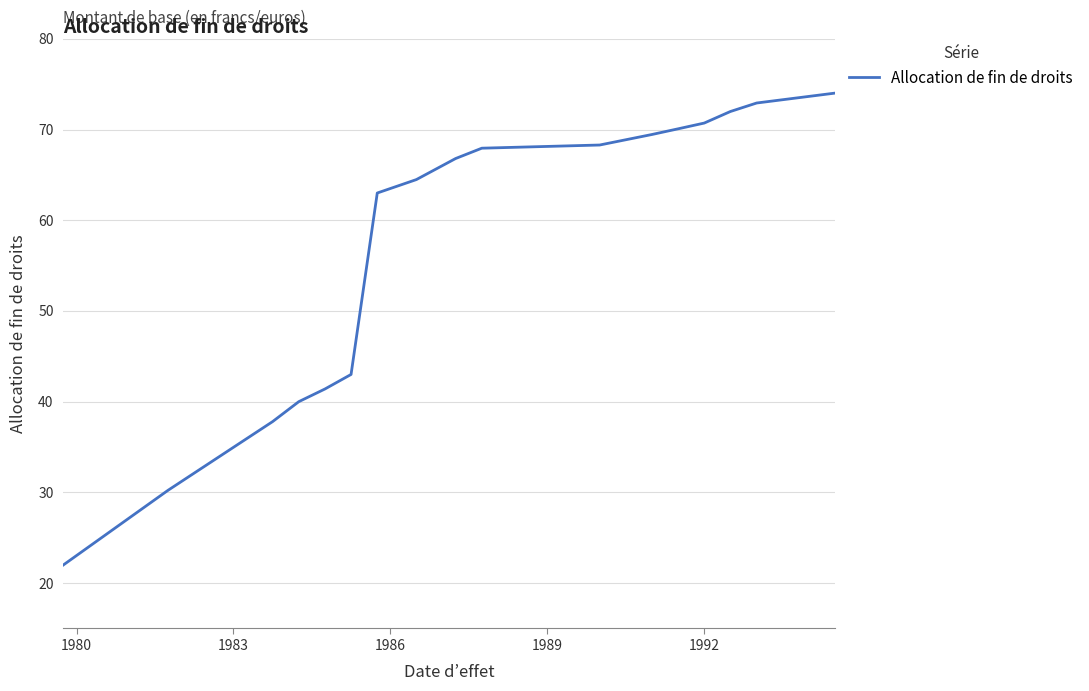

How many lines are shown in the chart?

1